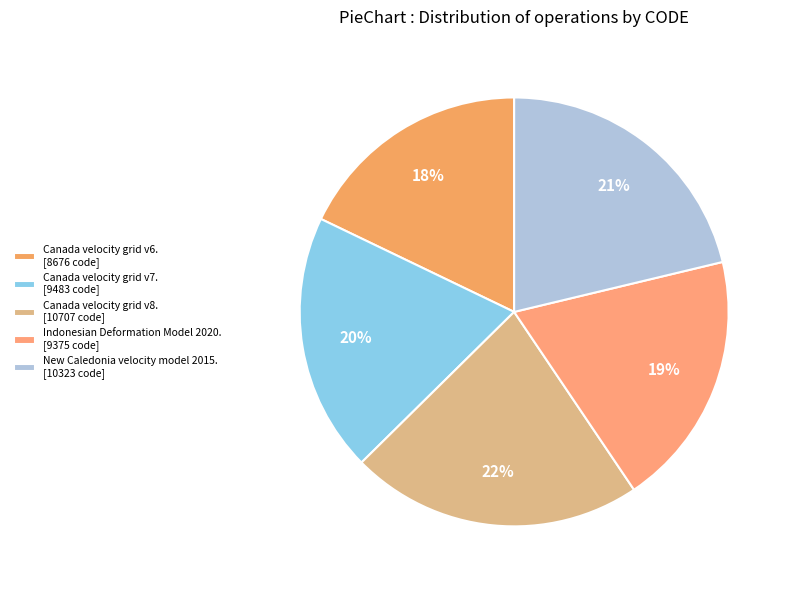

To the nearest percent, what is the average slice percentage?

20%